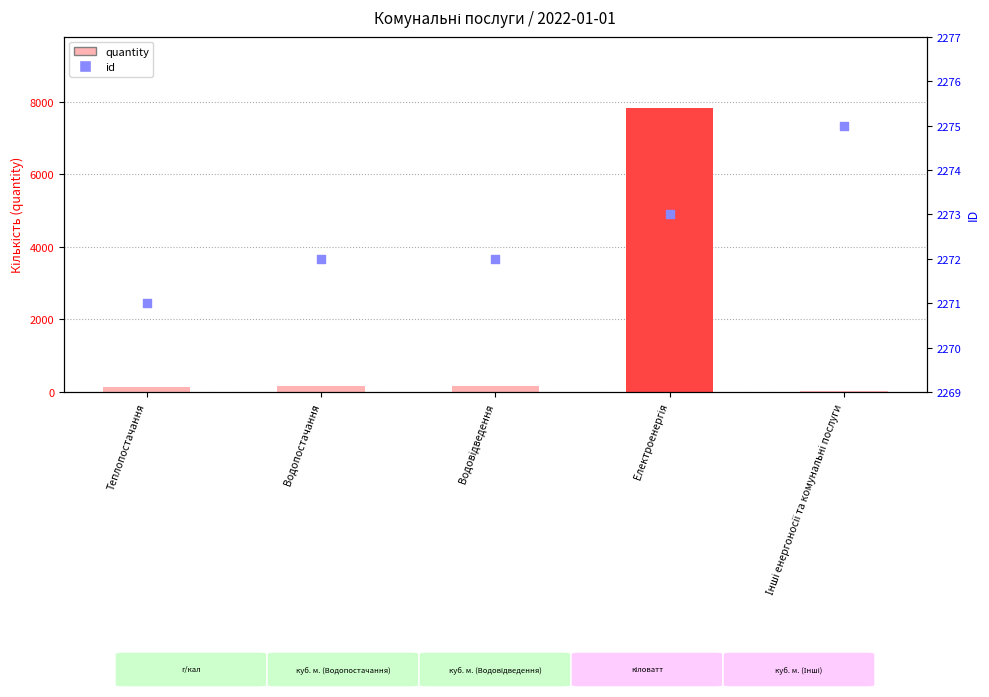

What are all the series names shown in the legend?

quantity, id